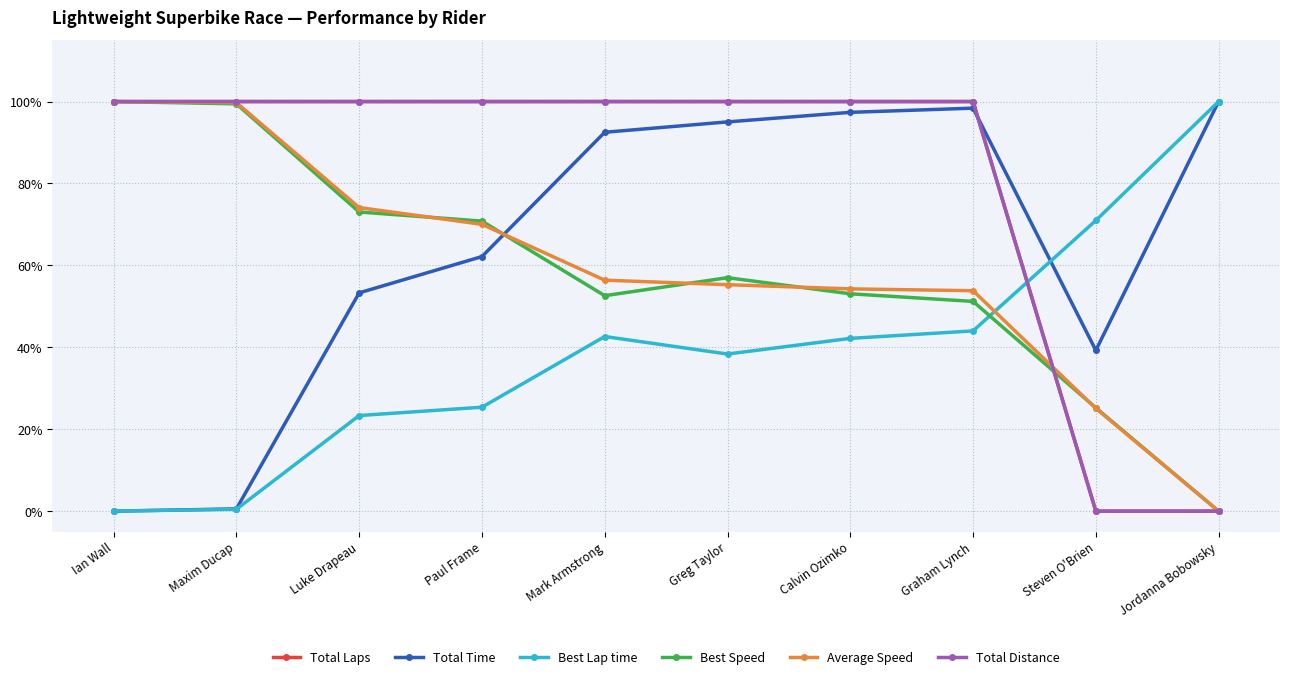

Does the chart have visible grid lines?

Yes